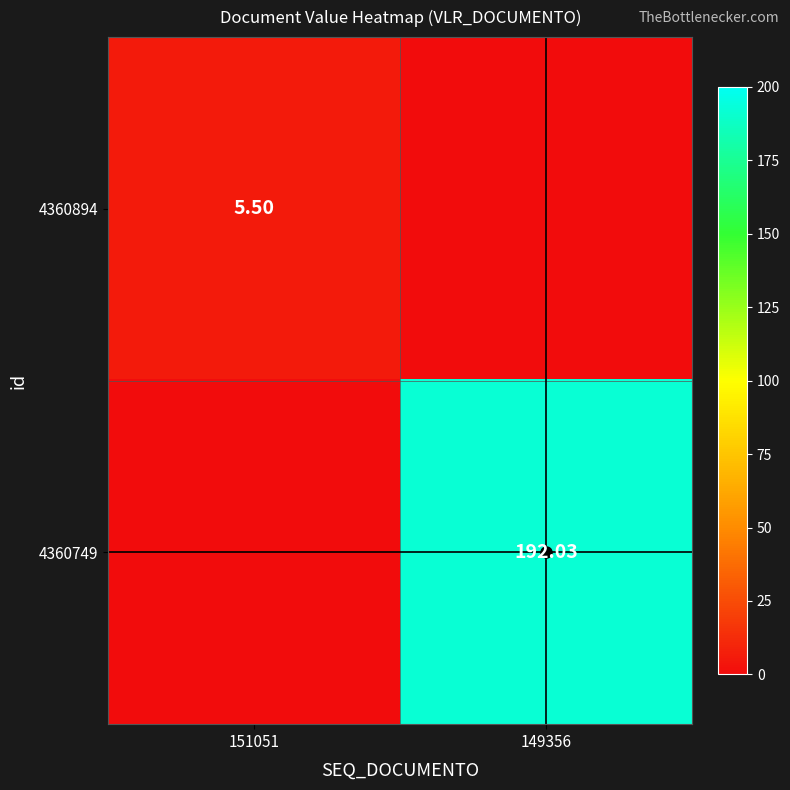

Between 151051 and 149356, which is larger?

151051